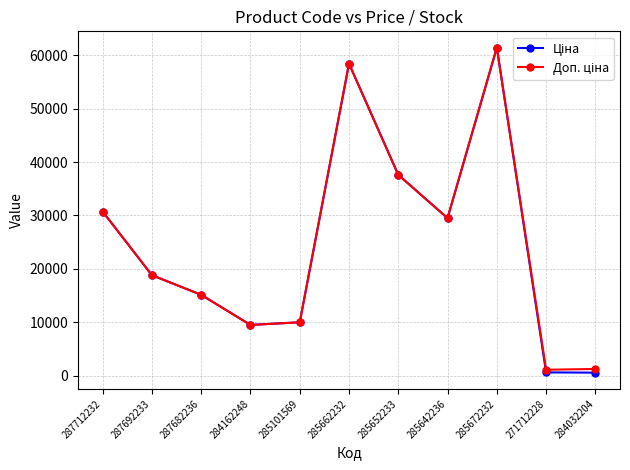

What is the greatest value displayed?

61434.3